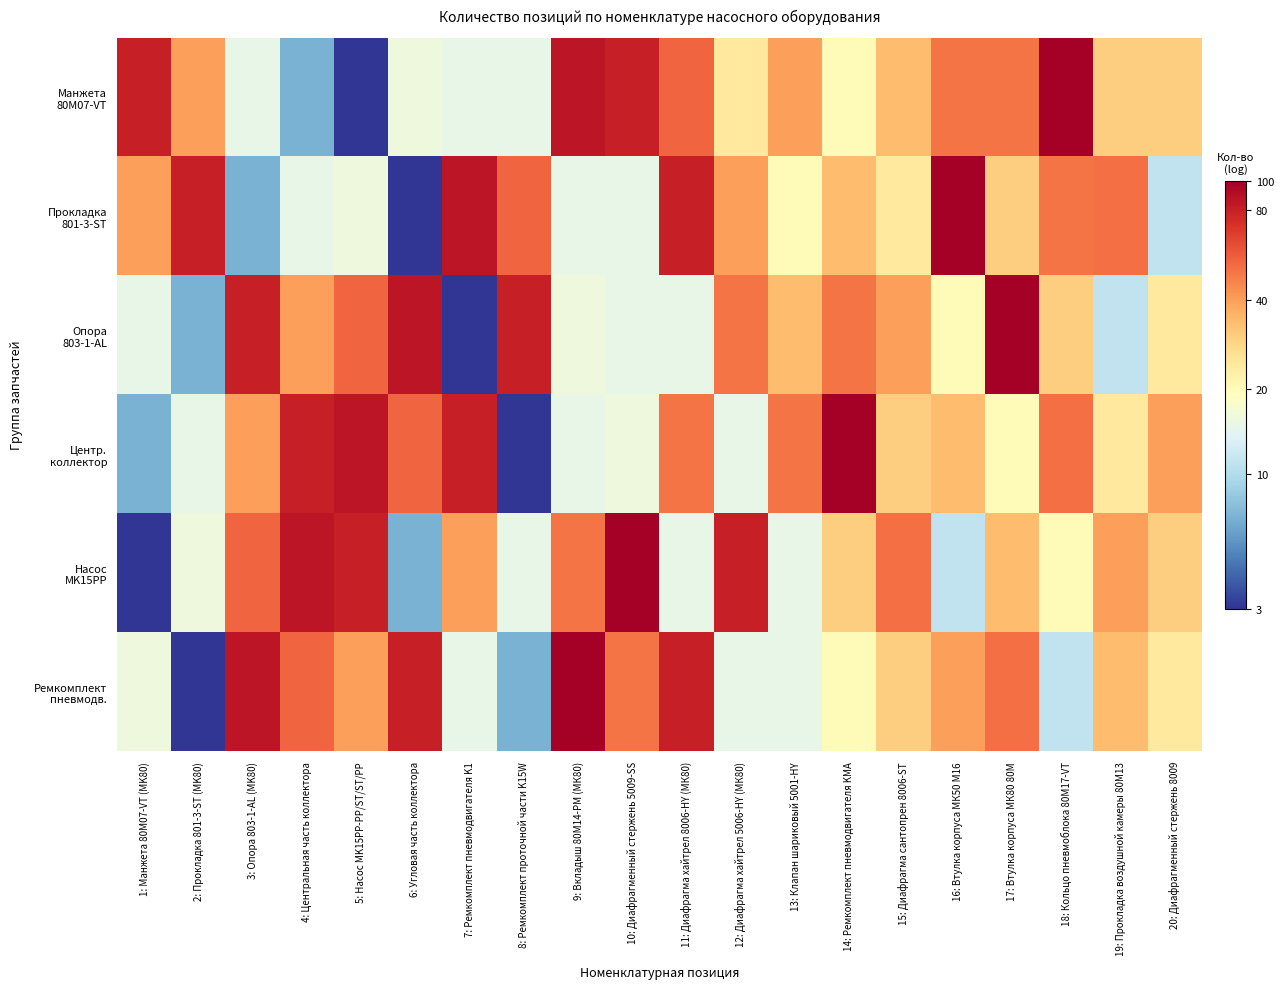

What is the difference between the highest and lowest values at 11: Диафрагма хайтрел 8006-HY (МК80)?

1.6